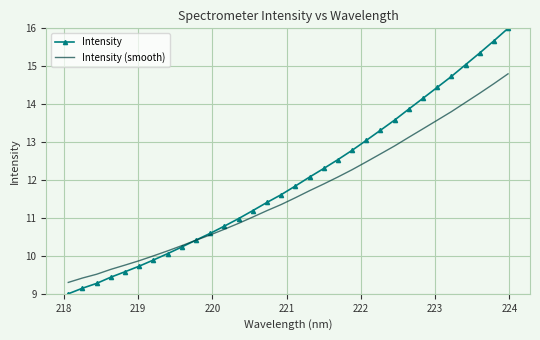

List the series in order of their overall mean, highest first.

Intensity, Intensity (smooth)